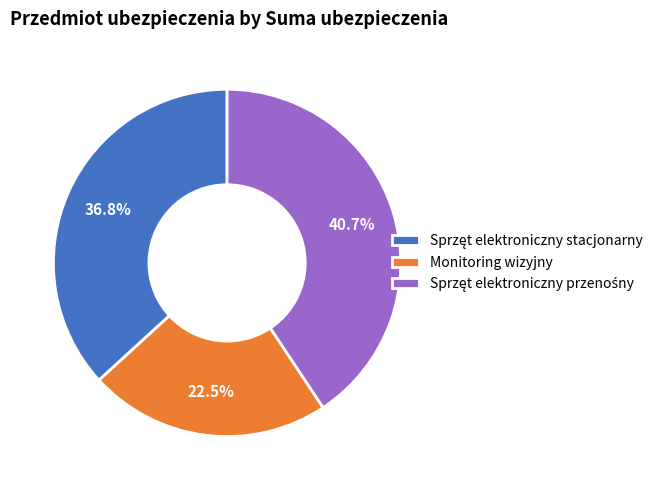

To the nearest percent, what is the difference between the largest and smallest slice percentages?

18%